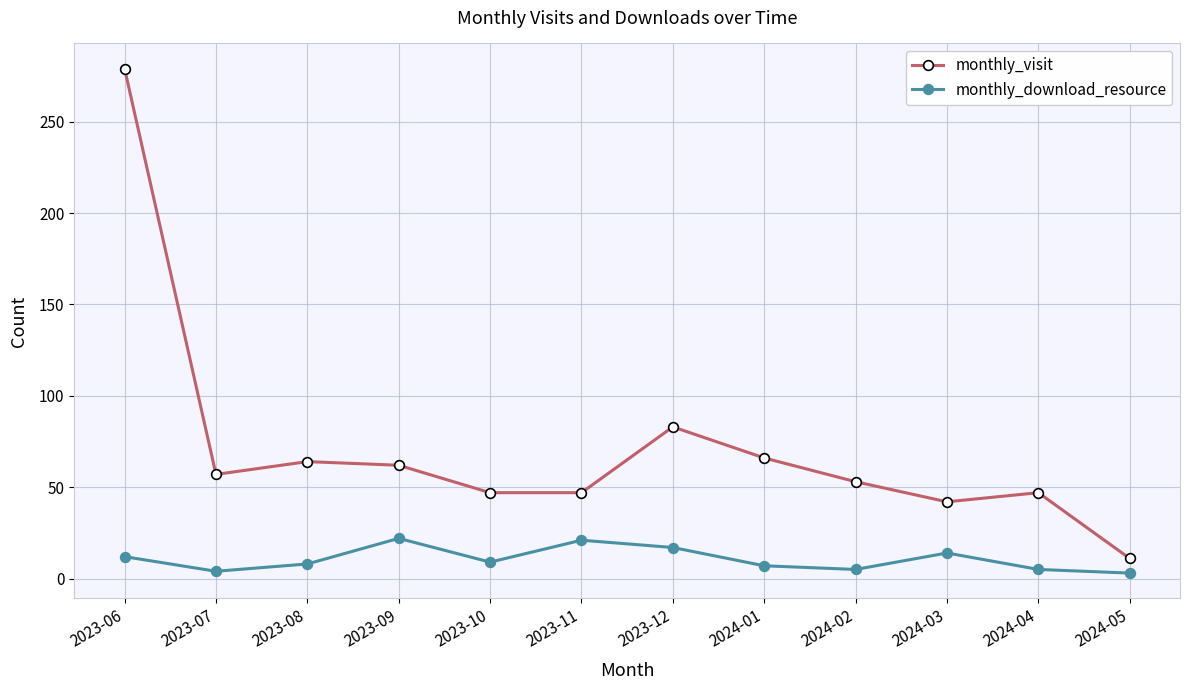

What is the difference between the maximum and minimum values in the monthly_visit series?

268